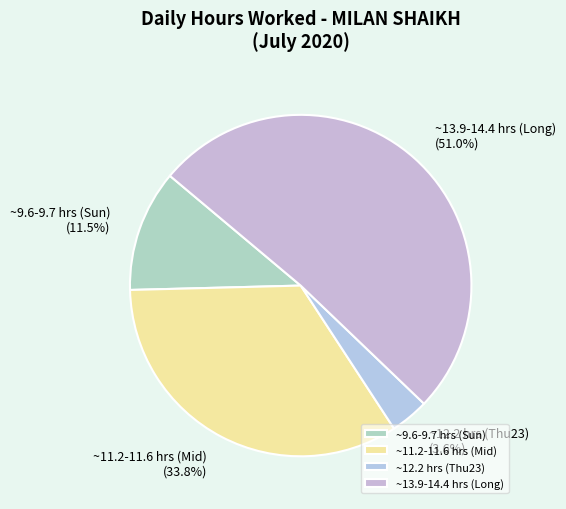

Is the sum of ~12.2 hrs (Thu23) and ~13.9-14.4 hrs (Long) greater than half?

Yes